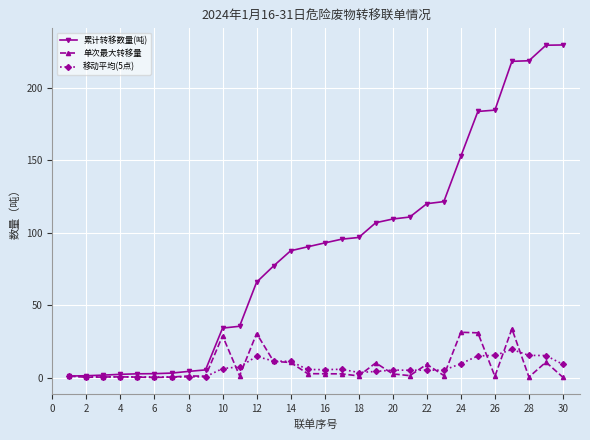

Which series has the largest range (max minus min)?

累计转移数量(吨)